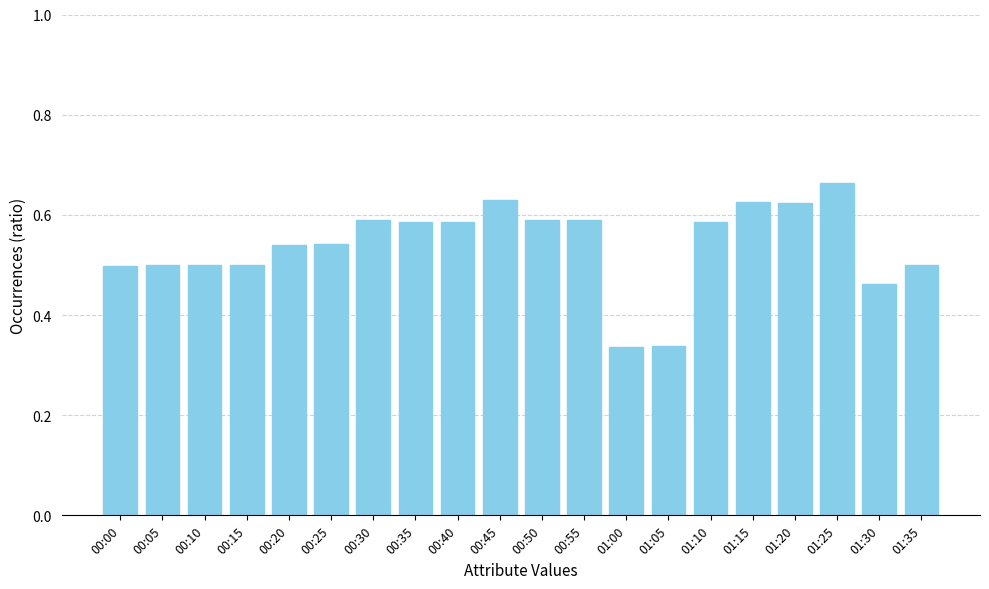

Is it true that the value at 00:00 is 0.7?

False